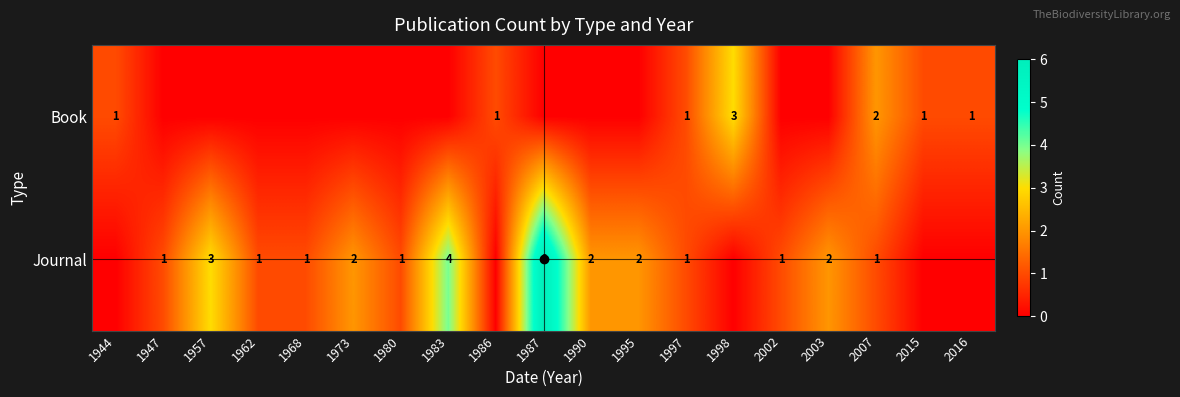

Is the value of Book at 2007 greater than the value of Journal at 2007?

Yes